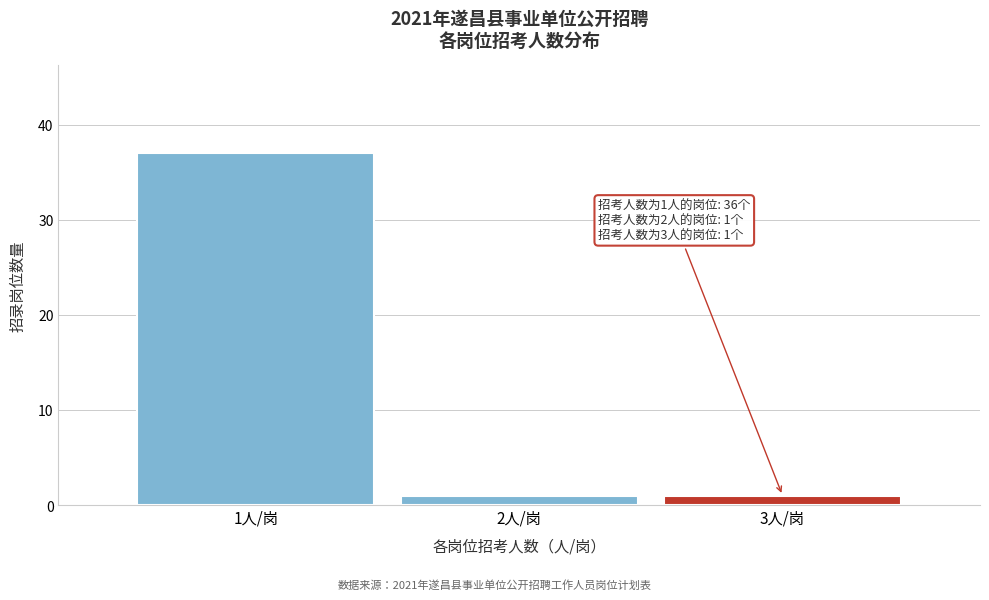

Reading right to left, transcribe all the data shown in this chart.

3人/岗=1	2人/岗=1	1人/岗=37